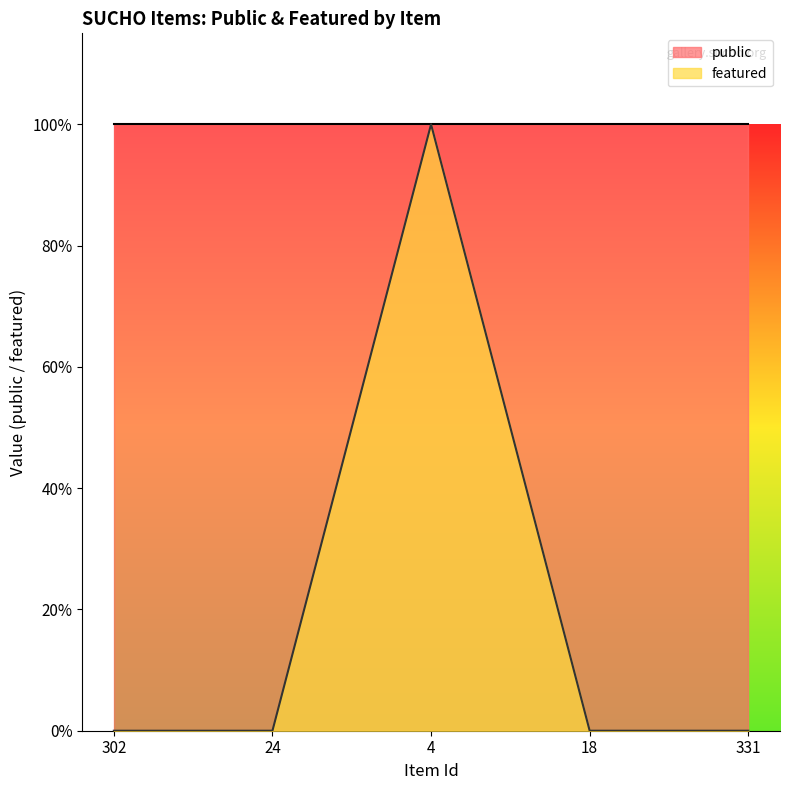

How many values exceed 0?

1